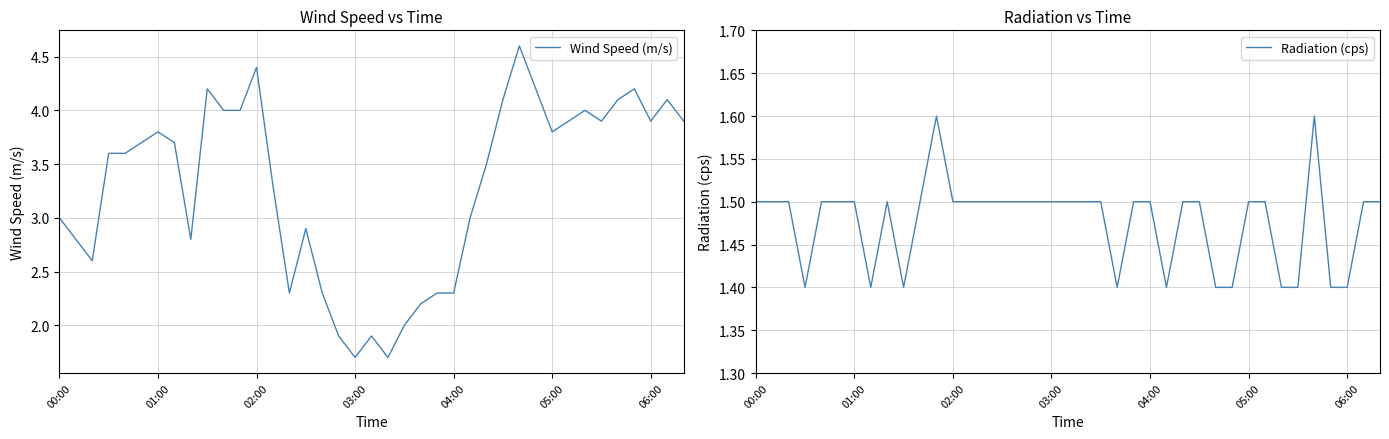

True or false: Wind Speed (m/s) and Radiation (cps) intersect in this chart.

False